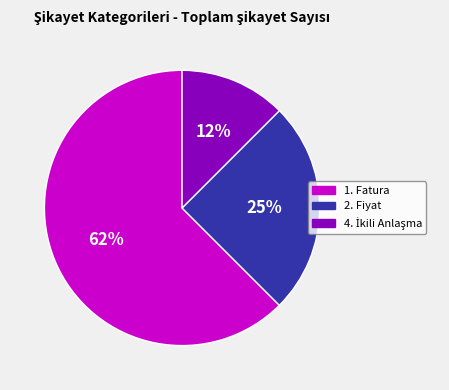

Is it true that 2. Fiyat is 25% of the pie?

True